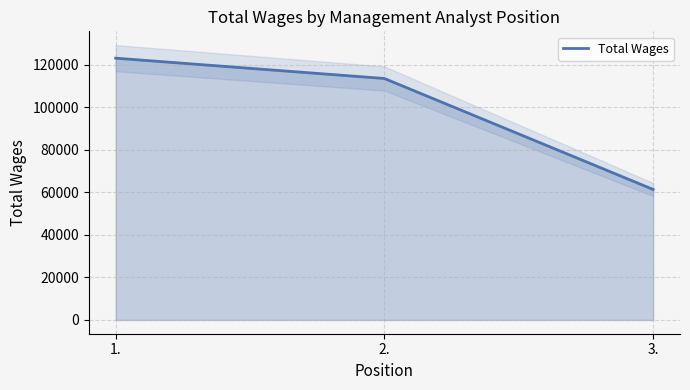

What position from the right is 1.?

3